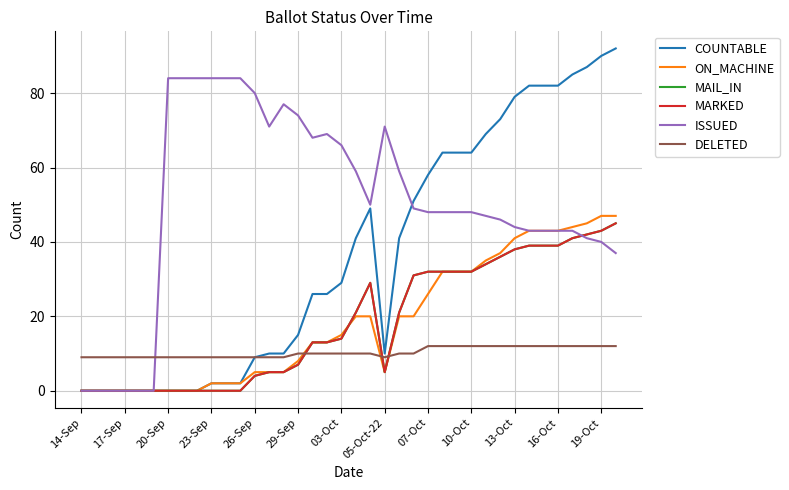

Does the chart display data point markers on the line(s)?

No